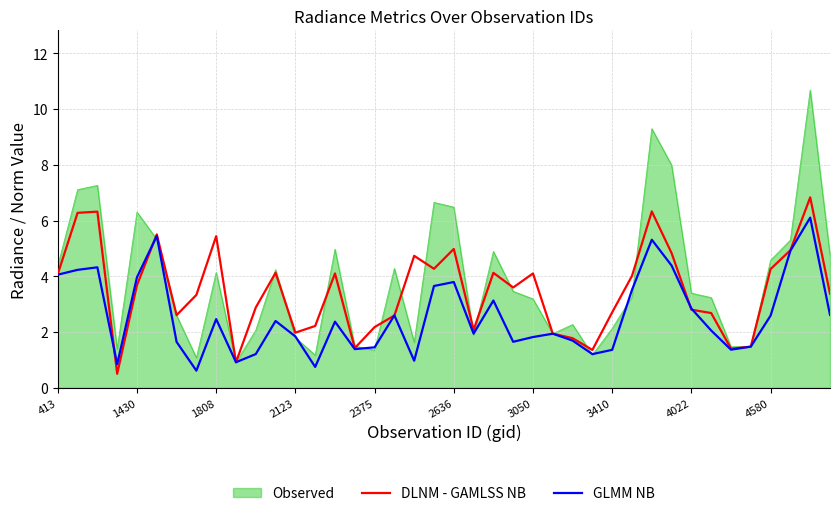

What is the average value of the DLNM - GAMLSS NB series?

3.5